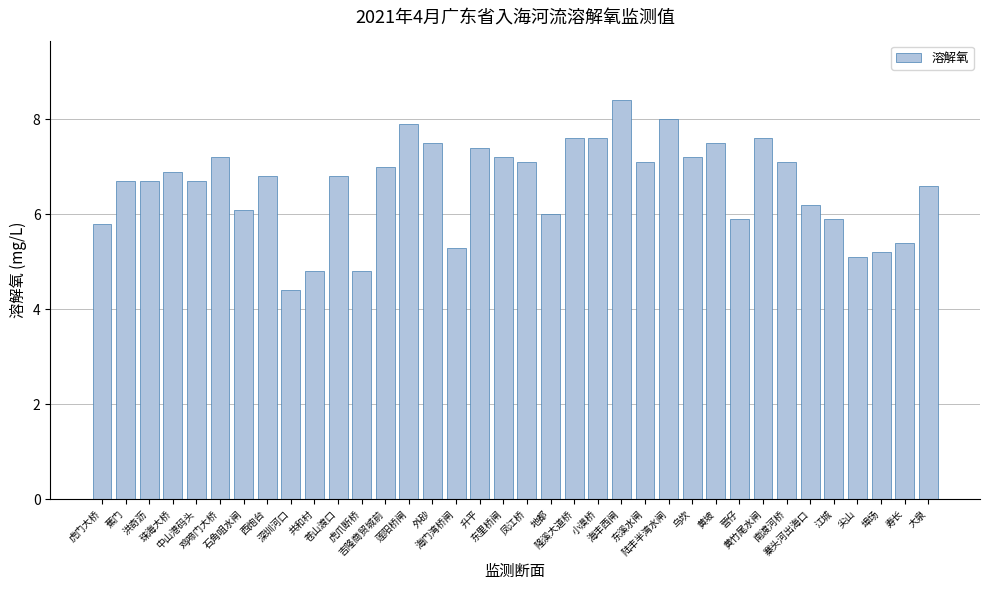

What is the change in value from 东里桥闸 to 小漠桥?

+0.4